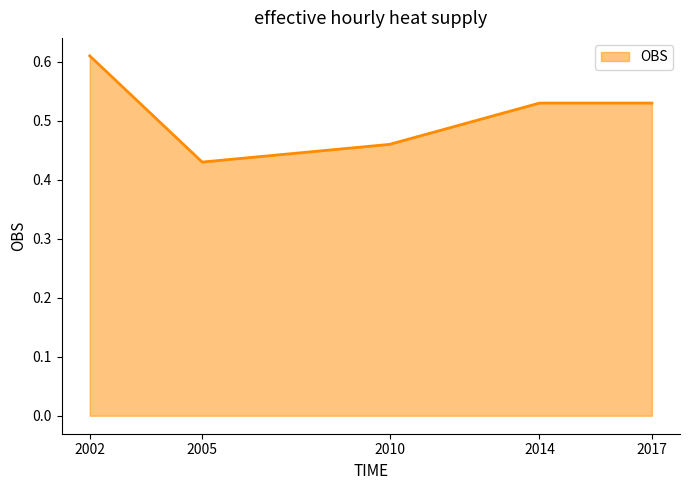

What is the sum of the values at 2002 and 2017?

1.1